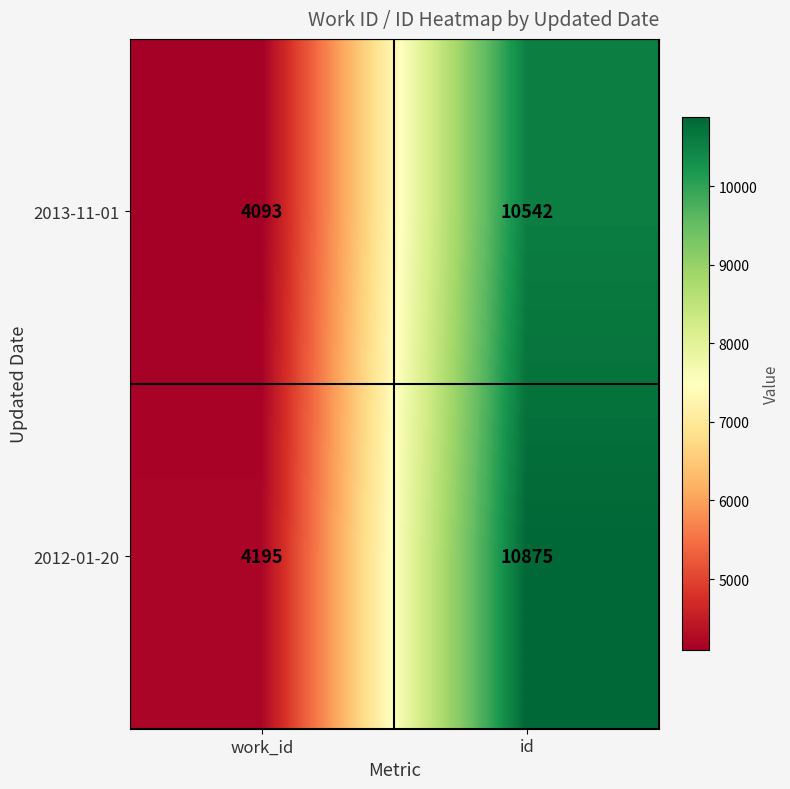

Is it true that 2013-11-01 equals 1316 at work_id?

False